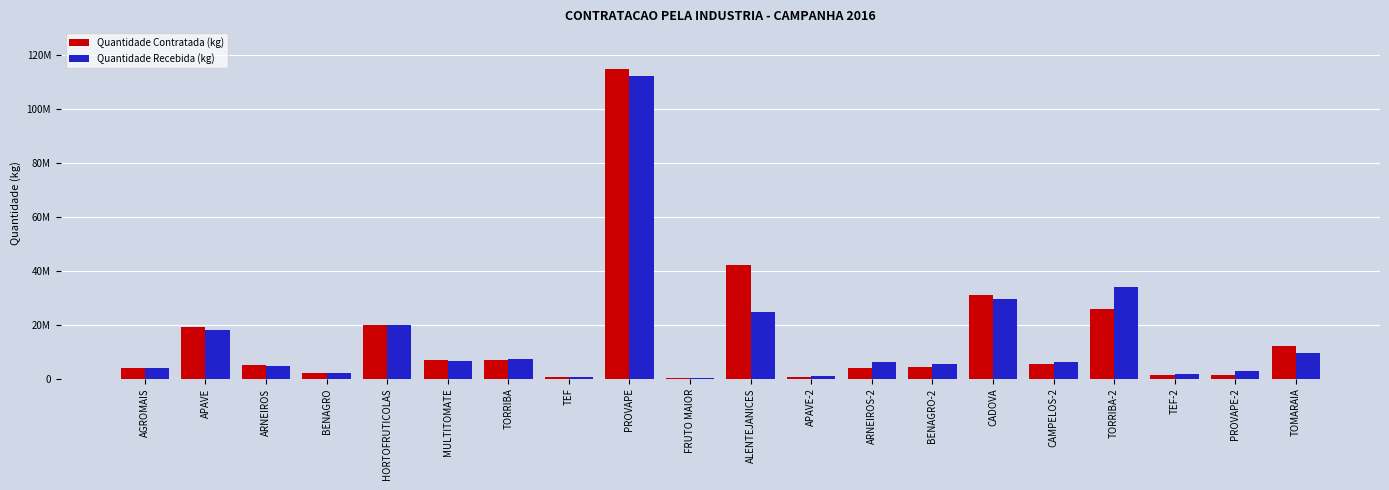

Which category has the highest value across all series?

PROVAPE